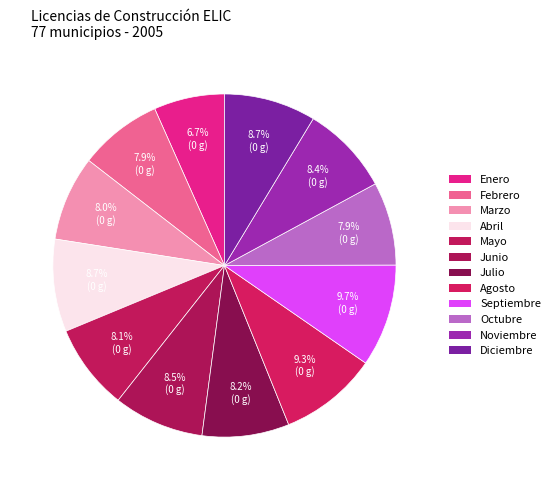

Count the number of slices in the pie.

12